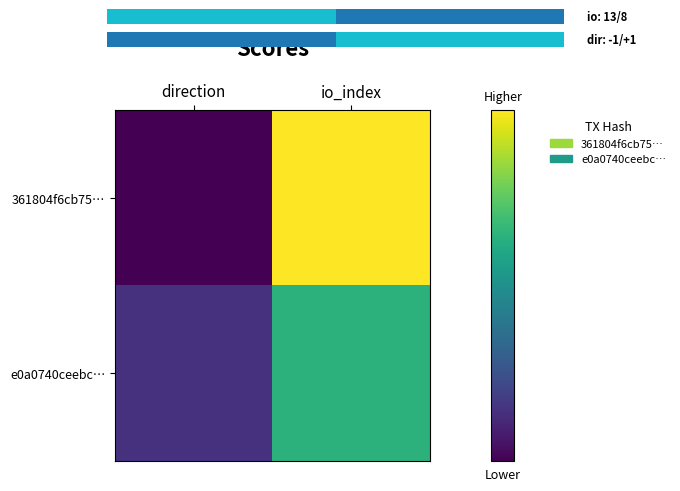

Reading right to left, list all the values displayed in this chart.

361804f6cb75…: io_index=13	direction=-1
e0a0740ceebc…: io_index=8	direction=1